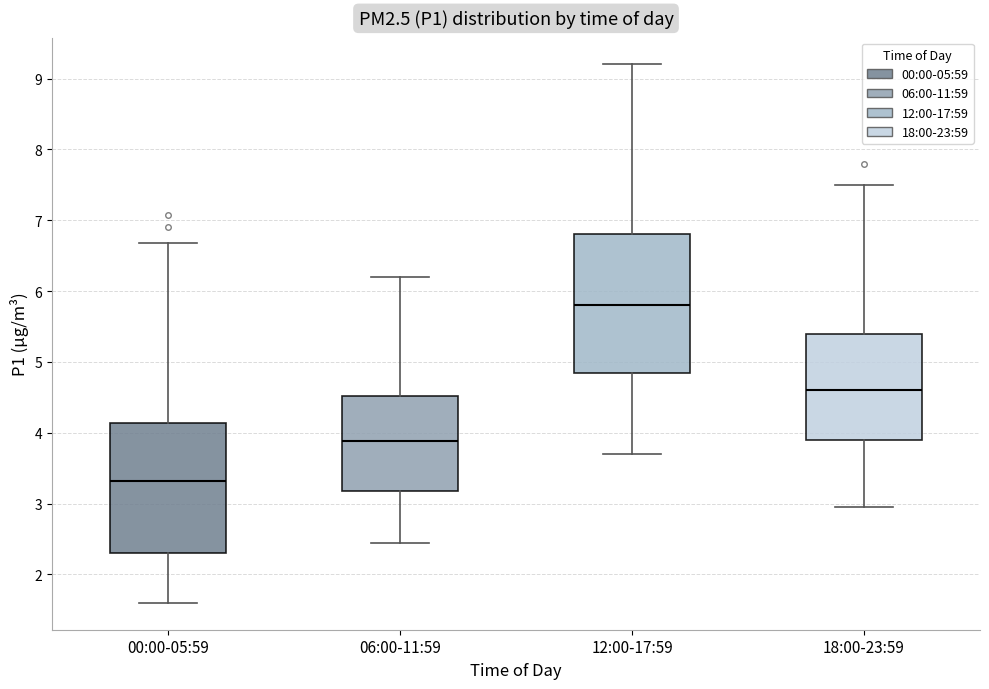

Where does the median line of the box for 00:00-05:59 sit on the y-axis? The values are not printed on the chart, so give them approximately, as read against the axis.

3.3